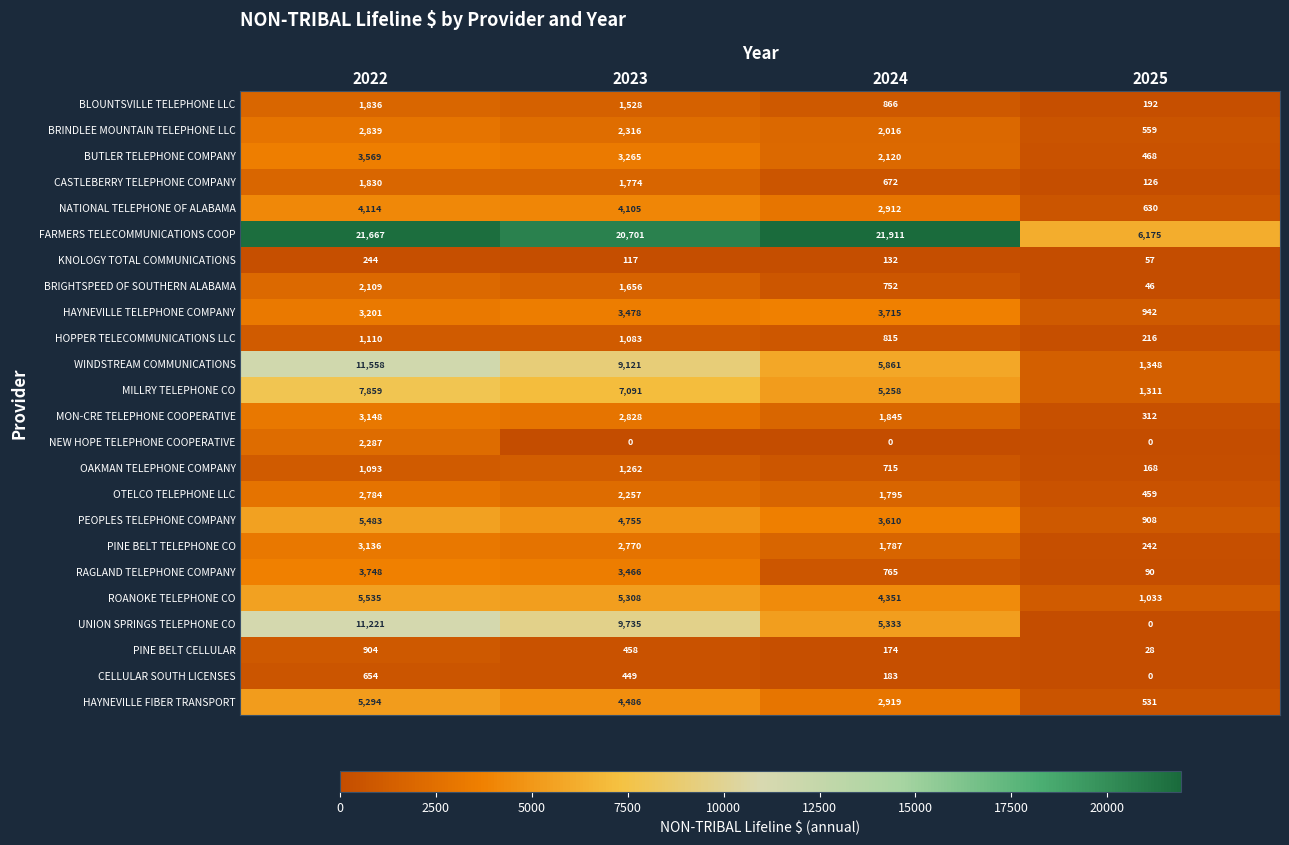

What is the difference between the highest and lowest values at 2025?

6175